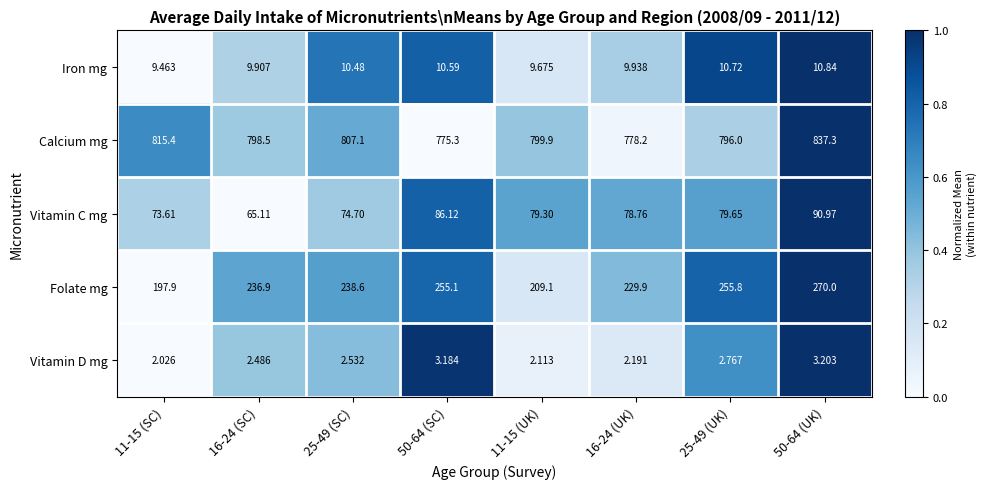

Which series changed the most between 11-15 (UK) and 16-24 (UK)?

Calcium mg